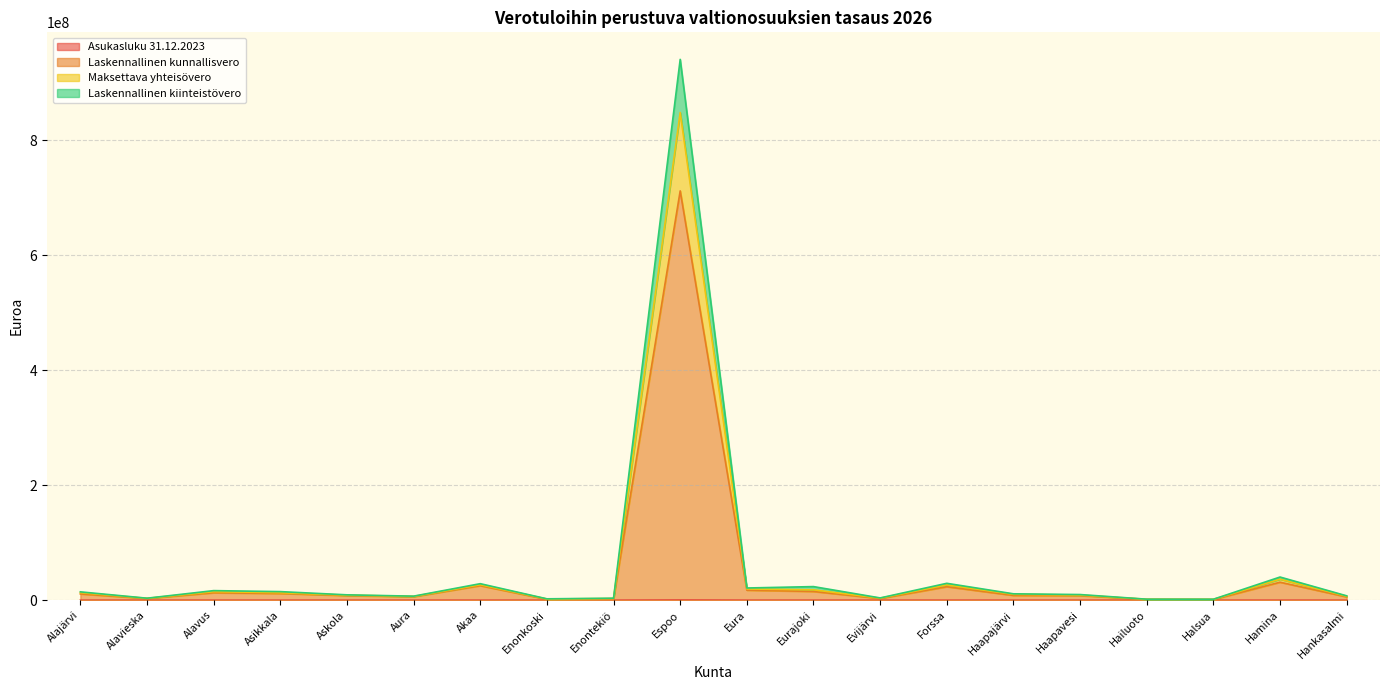

How many series are shown in this chart?

4